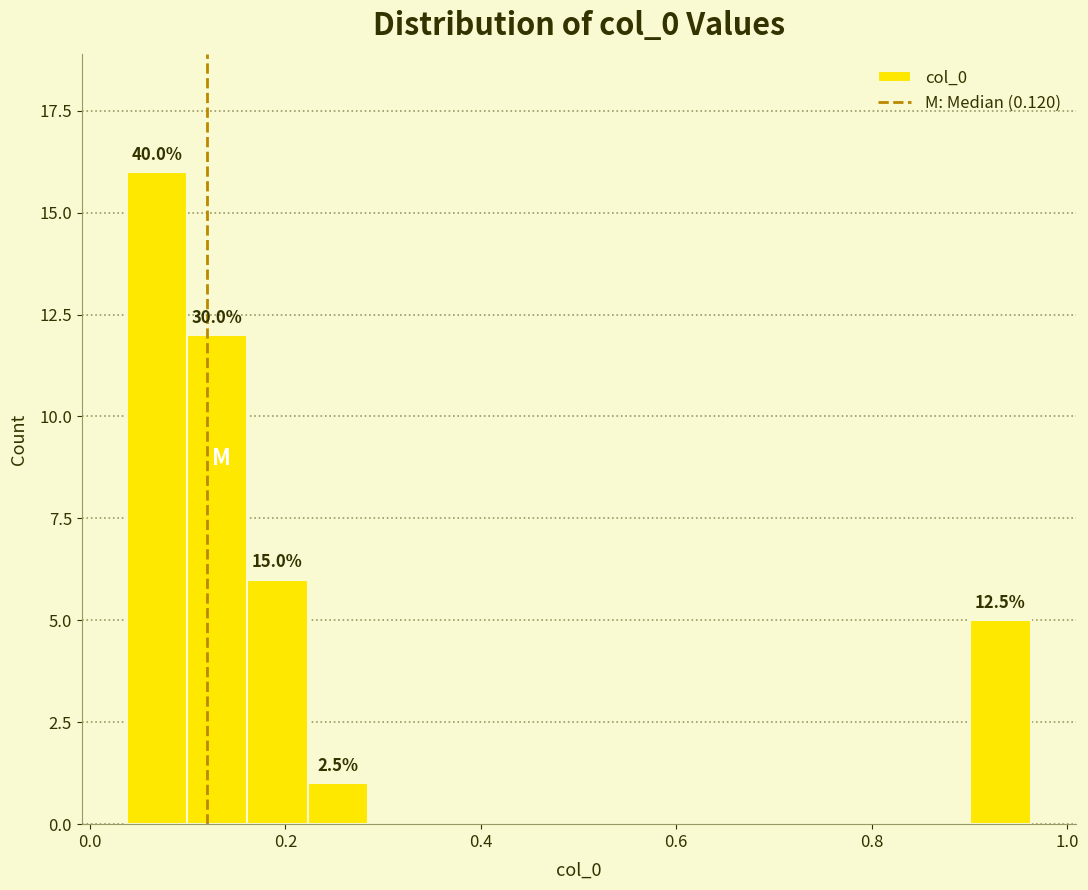

Read against the x-axis, roughly where is the centre of the tallest bar?

0.06